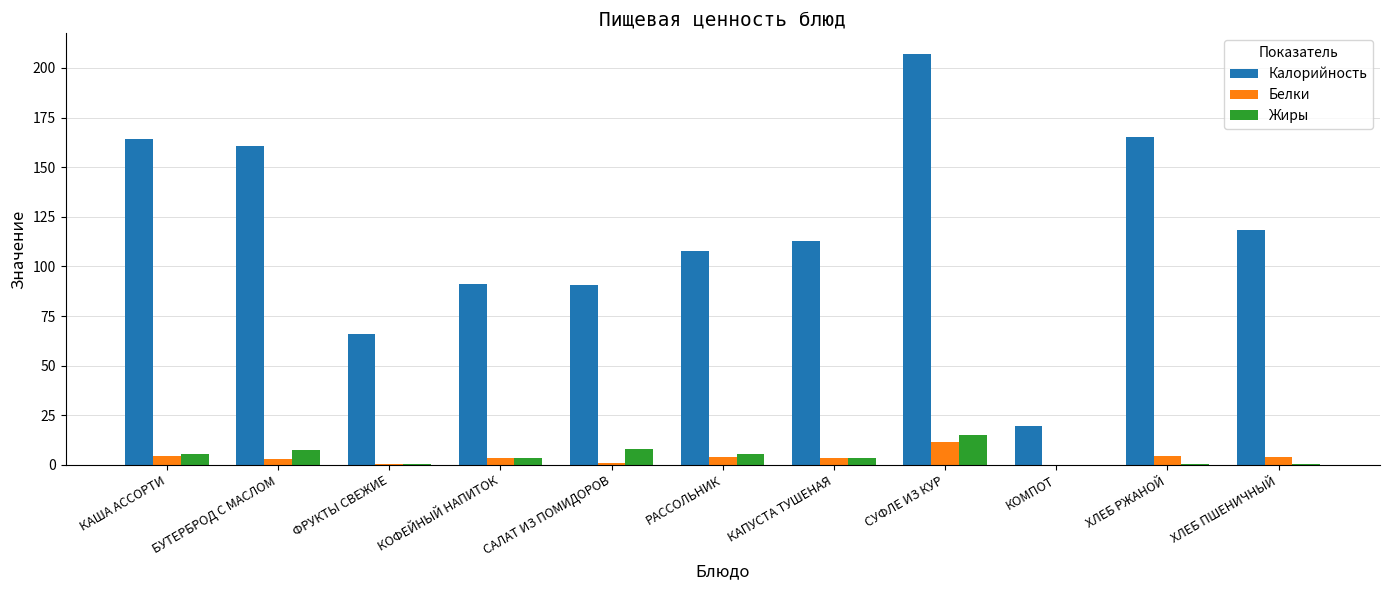

How many values in the Калорийность series exceed 112?

6